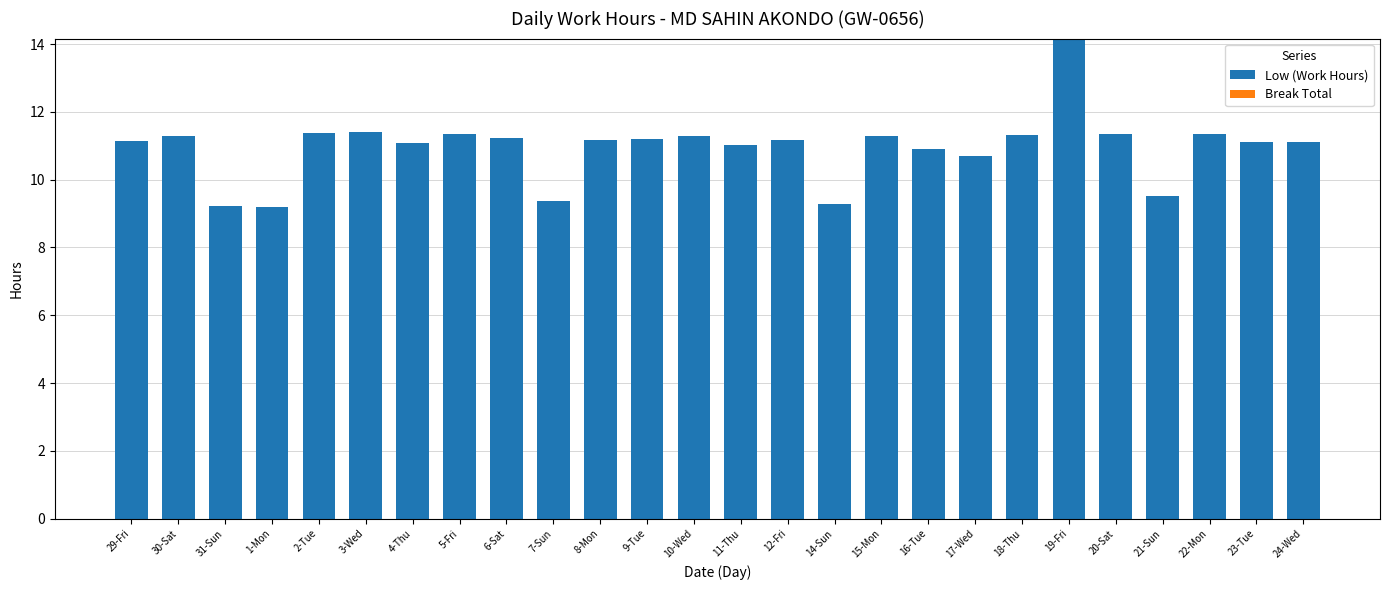

What is the change in value from 12-Fri to 14-Sun?

-1.9